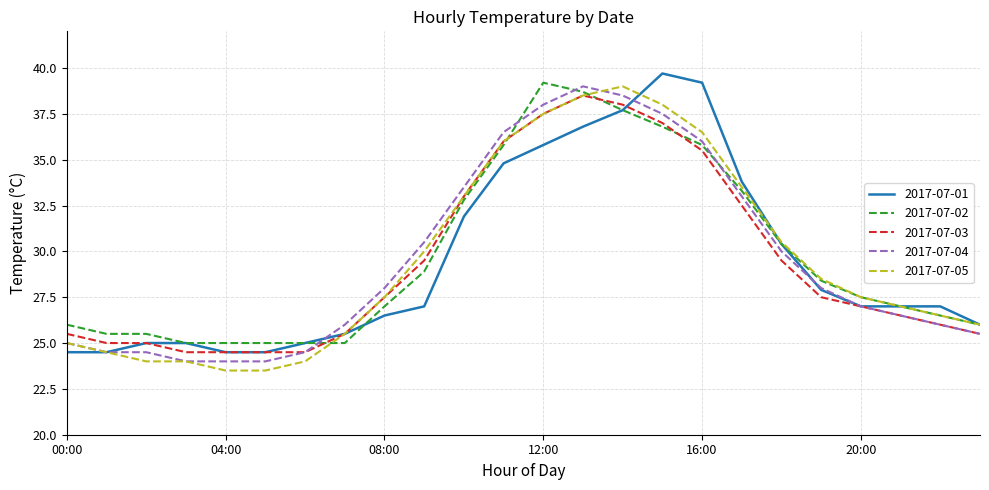

What is the smallest value displayed?

23.5